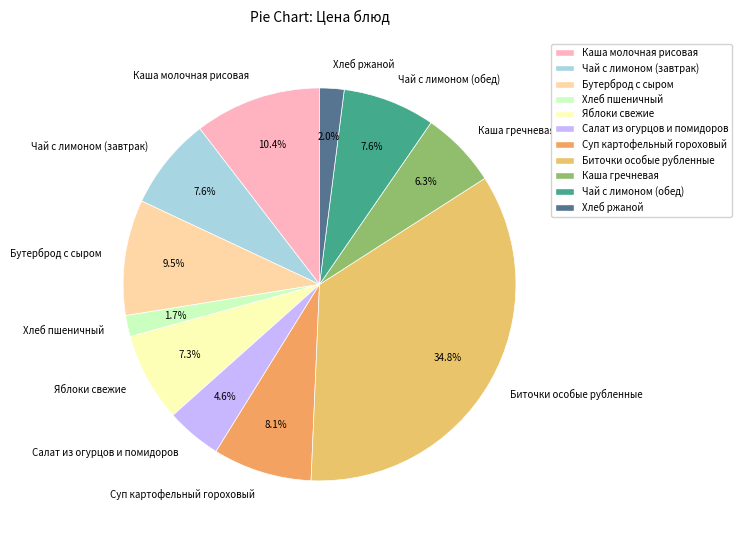

The Хлеб ржаной slice represents 16% of the pie. True or false?

False